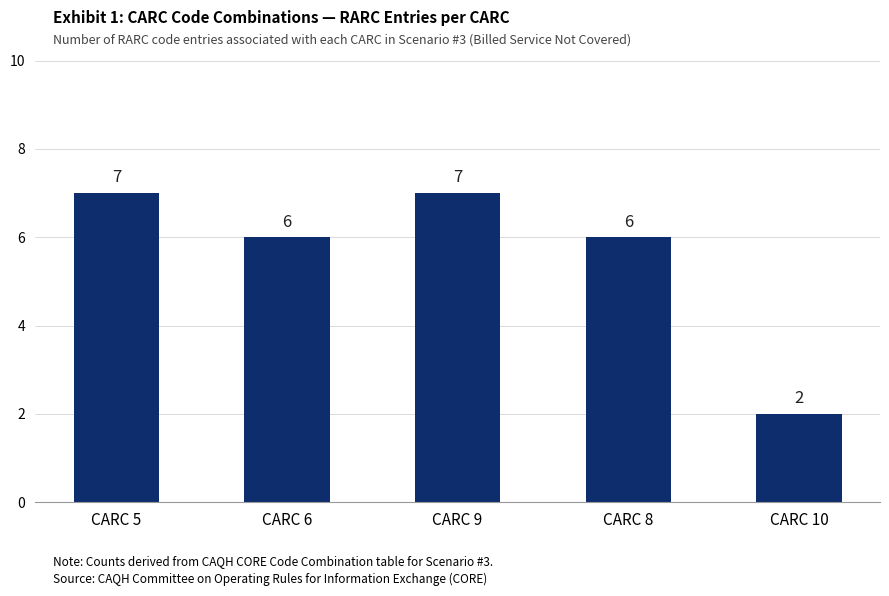

How many bars are there in total?

5